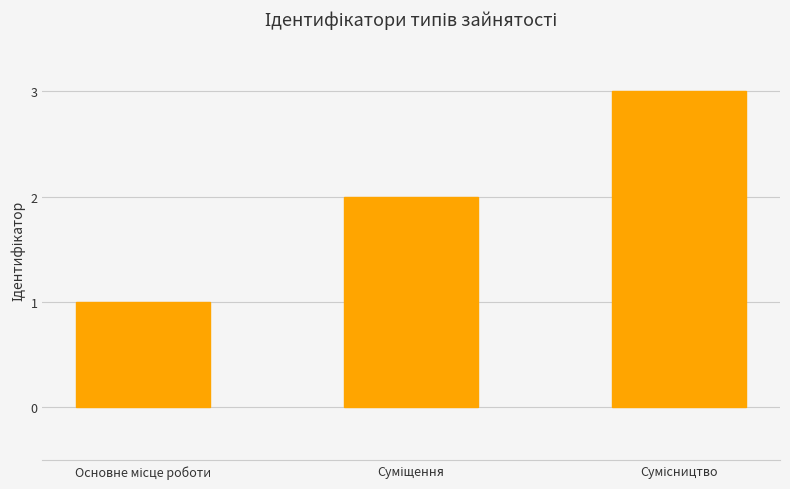

Count the values in the range 1 to 3.

3